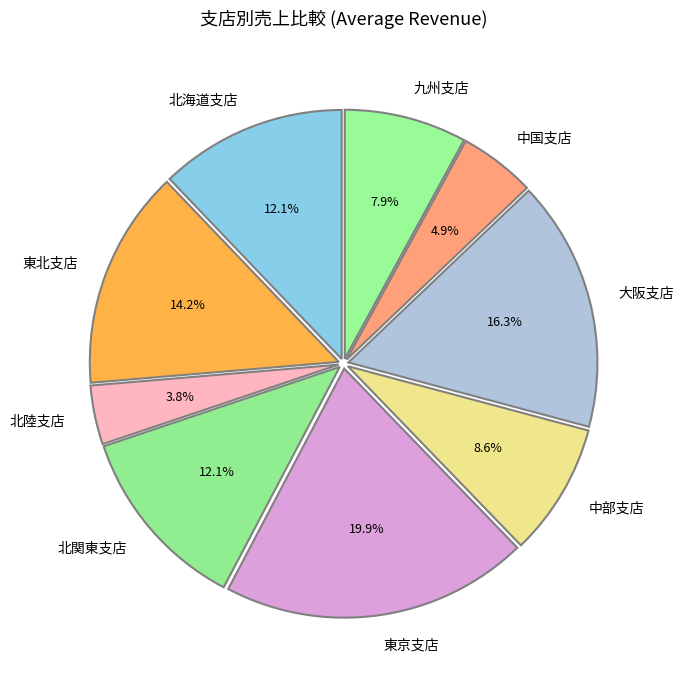

What is the smallest slice in the pie chart?

北陸支店